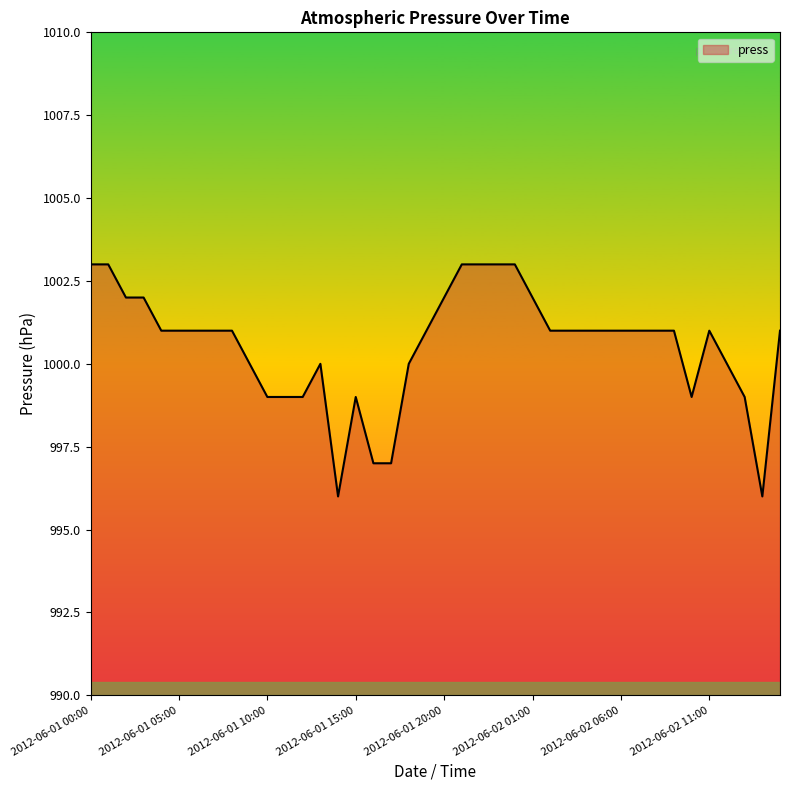

What is the greatest value displayed?

1003